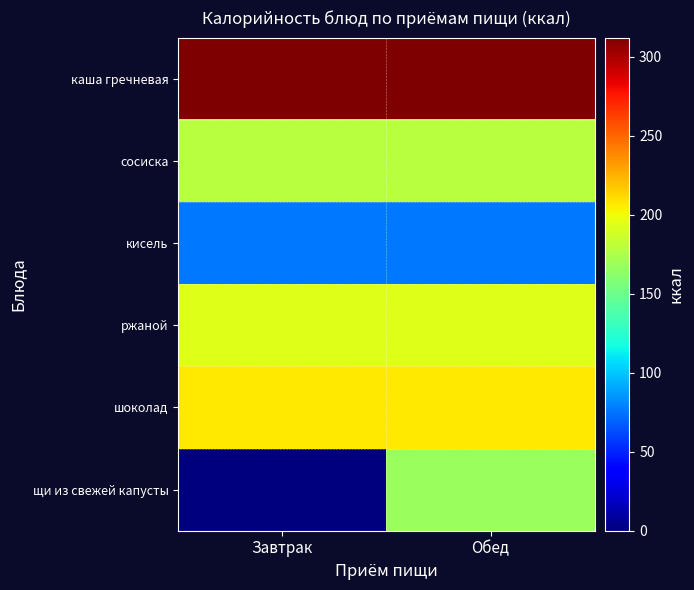

Reading left to right, what are all the values shown in this chart?

каша гречневая: Завтрак=312	Обед=312
сосиска: Завтрак=179	Обед=179
кисель: Завтрак=76	Обед=76
ржаной: Завтрак=193	Обед=193
шоколад: Завтрак=207	Обед=207
щи из свежей капусты: Завтрак=0	Обед=168